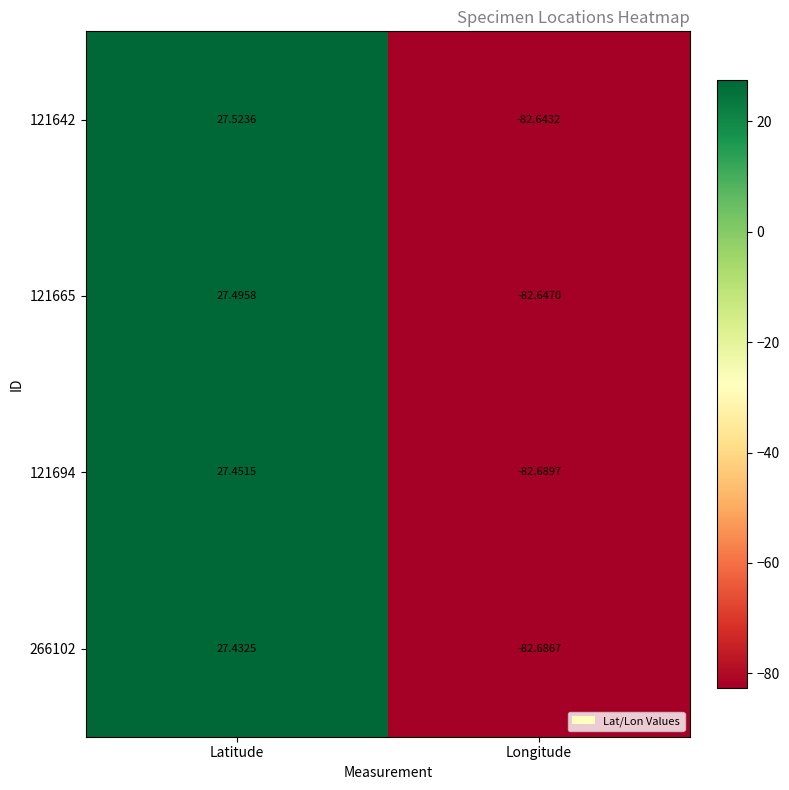

Is the value of 121694 at Latitude greater than the value of 121665 at Latitude?

No